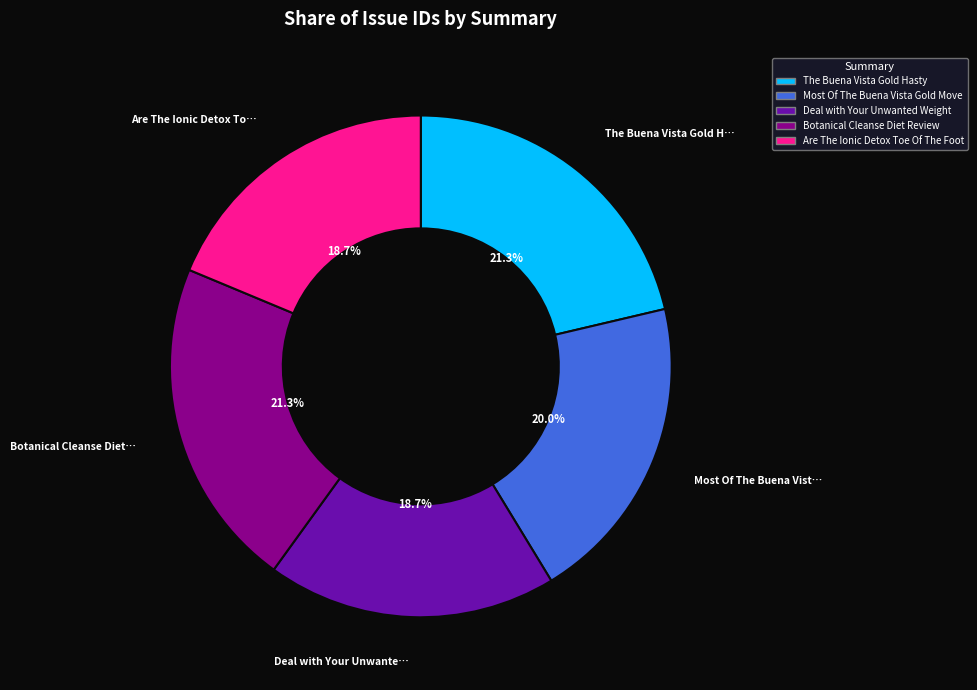

Does Deal with Your Unwanted Weight account for over 50% of the chart?

No